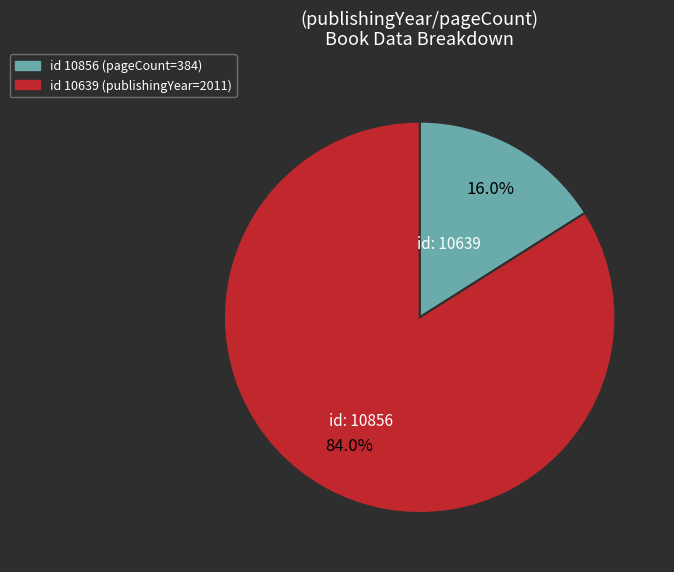

Does any single category account for the majority?

Yes